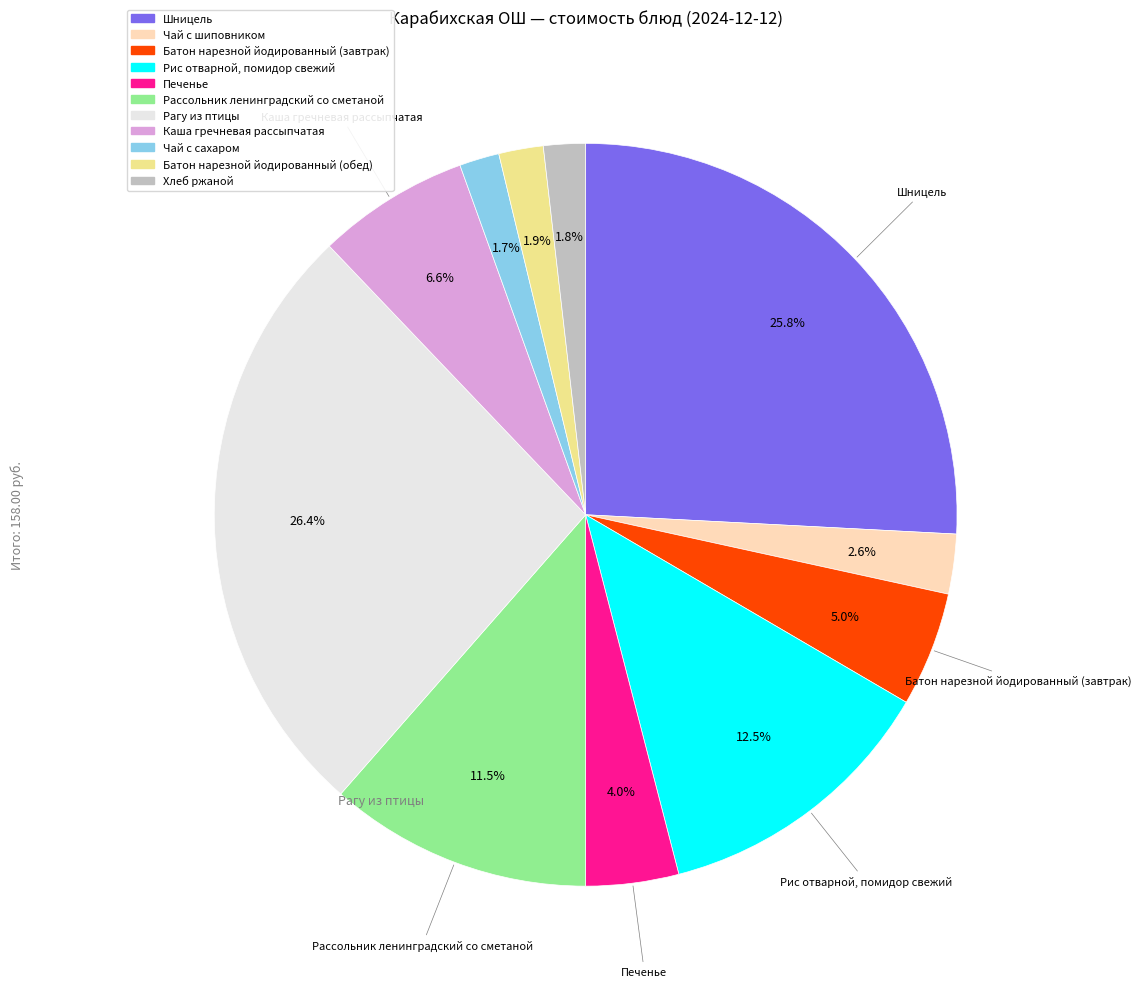

Which has a higher value, Печенье or Чай с сахаром?

Печенье